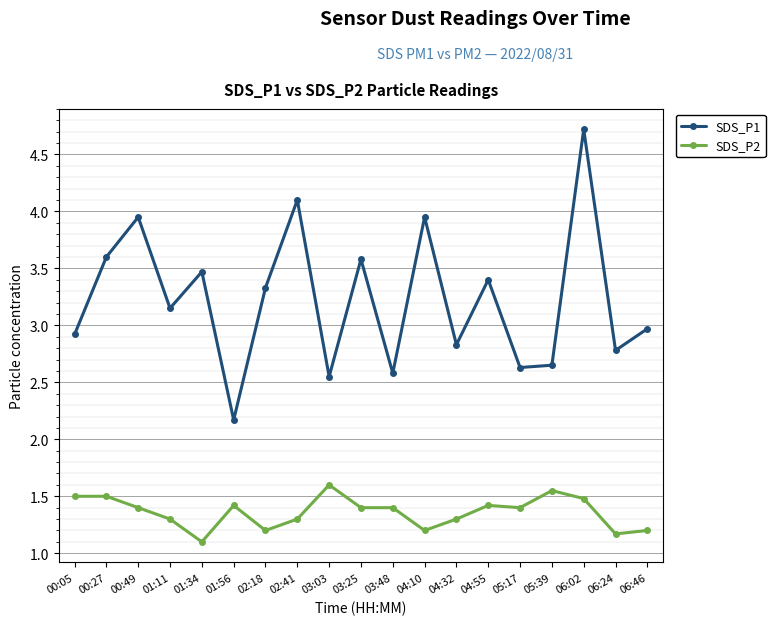

The SDS_P1 series shows 2.6 at 05:17. True or false?

True